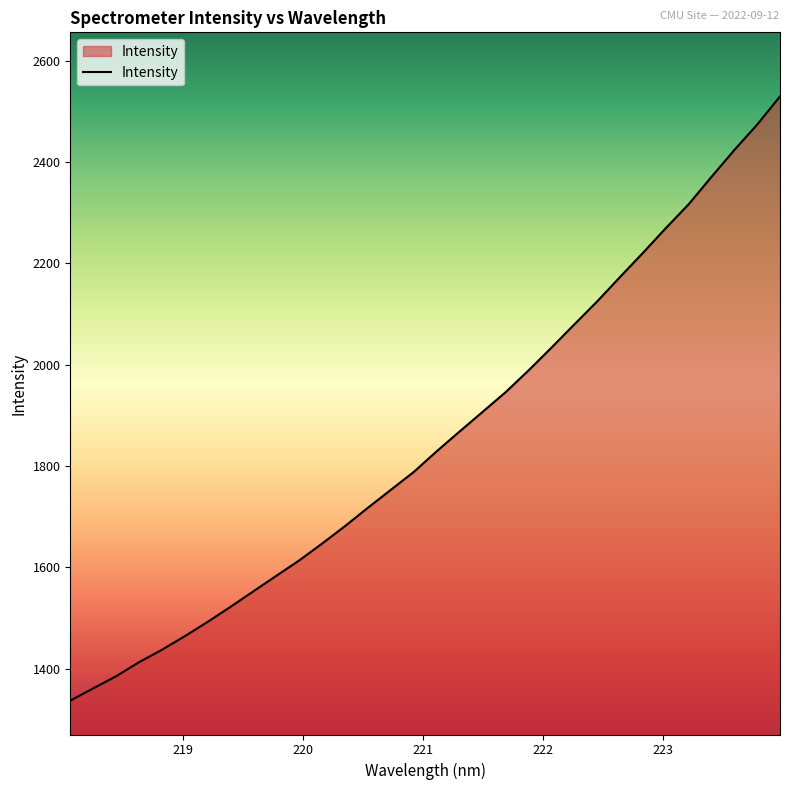

Reading left to right, list all the values displayed in this chart.

1336.9	1361.1	1385.0	1412.8	1437.4	1464.2	1492.5	1522.3	1553.1	1583.6	1614.0	1647.3	1681.8	1718.0	1753.4	1788.7	1829.4	1868.4	1907.0	1945.6	1988.5	2033.4	2079.2	2124.7	2172.9	2220.5	2269.3	2316.5	2370.8	2423.8	2474.0	2529.7